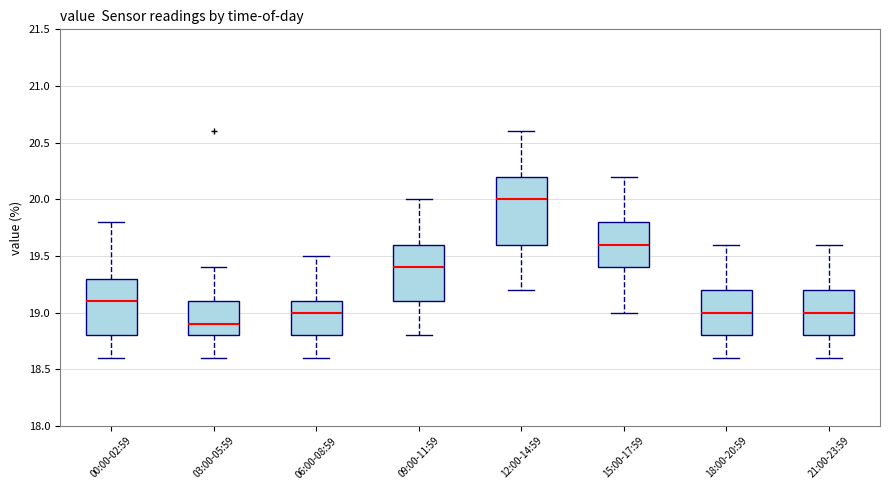

Which box has the highest median line?

12:00-14:59